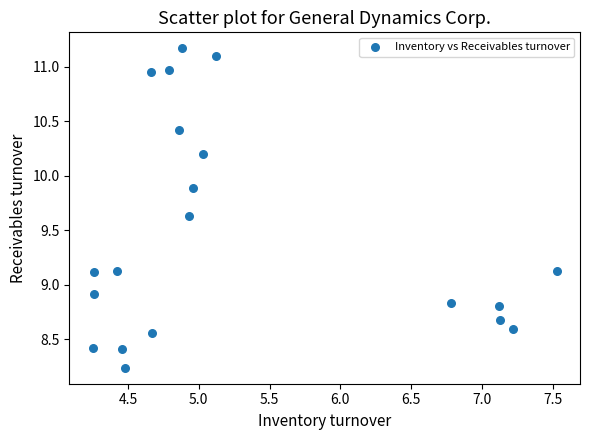

What Y value in the scatter plot is closest to 9?

8.9